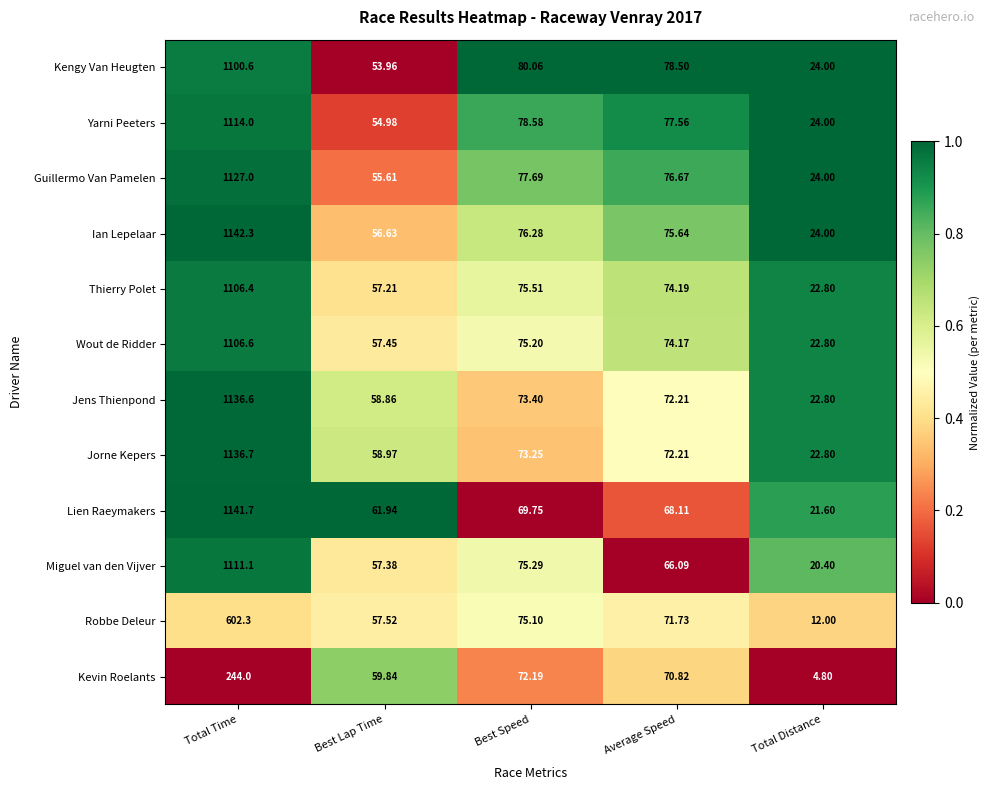

List the series in order of their peak value, lowest first.

Kevin Roelants, Robbe Deleur, Kengy Van Heugten, Thierry Polet, Wout de Ridder, Miguel van den Vijver, Yarni Peeters, Guillermo Van Pamelen, Jens Thienpond, Jorne Kepers, Lien Raeymakers, Ian Lepelaar